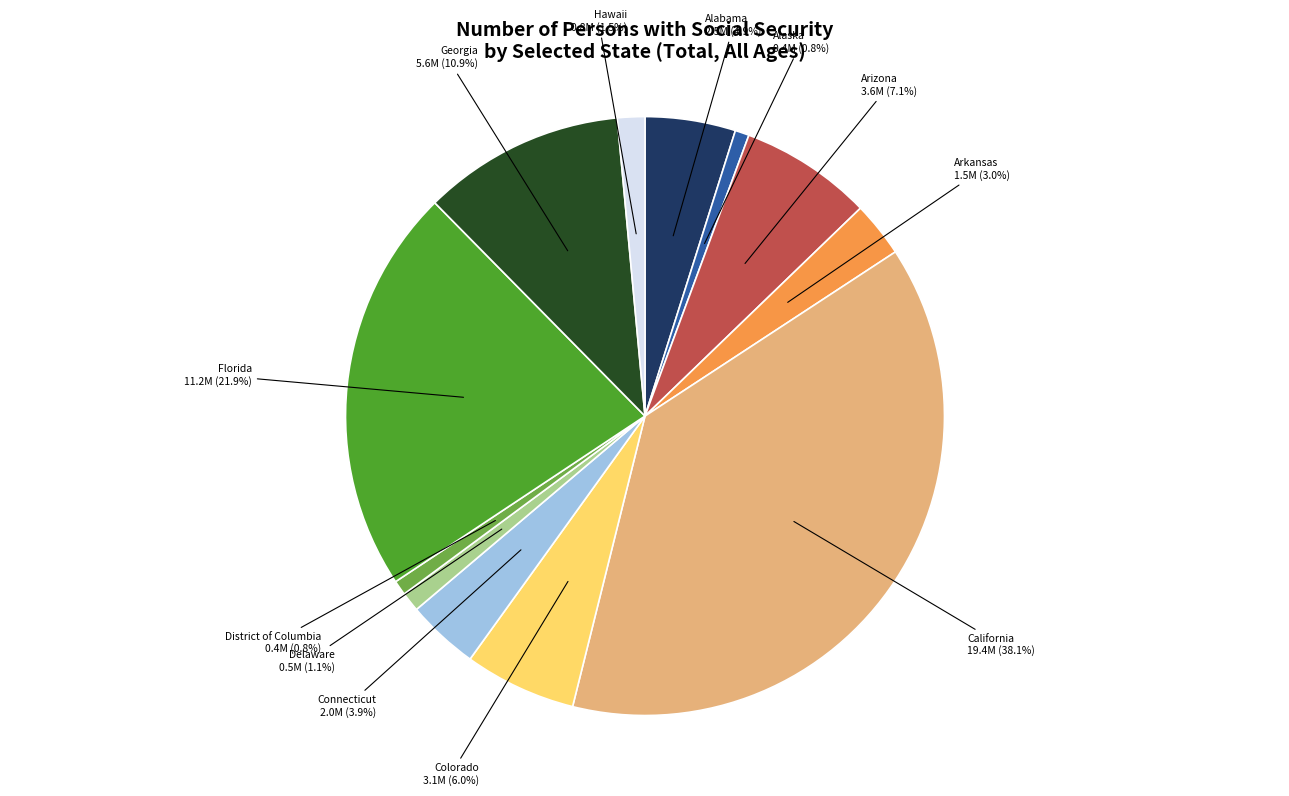

Is there a majority slice in this chart?

No